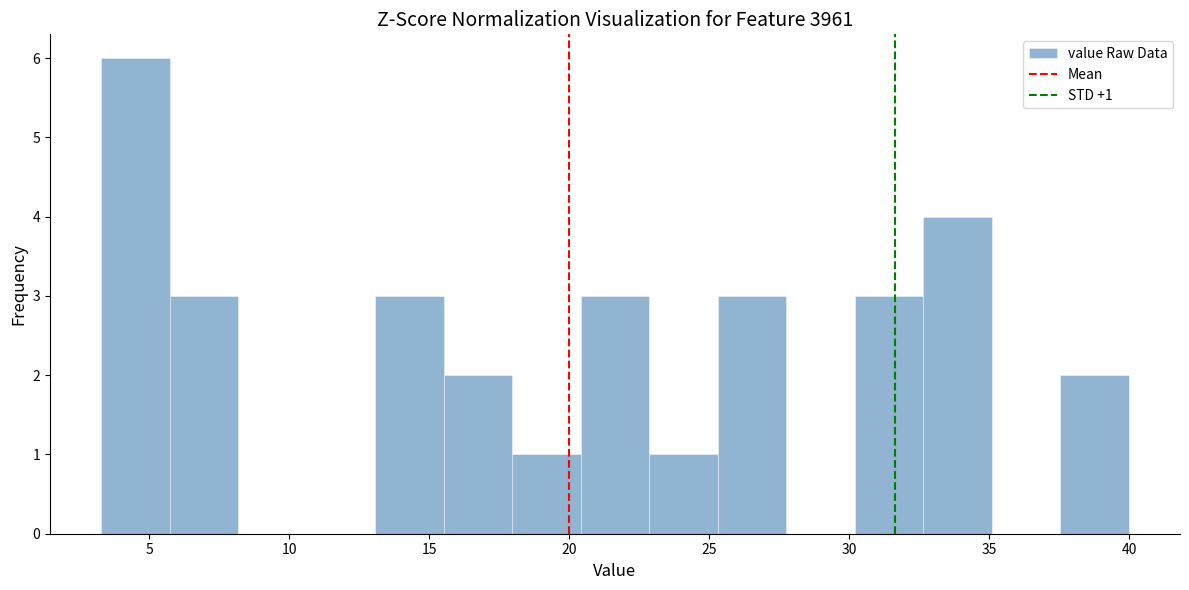

Which range on the x-axis has the tallest bar?

3.5 to 5.5